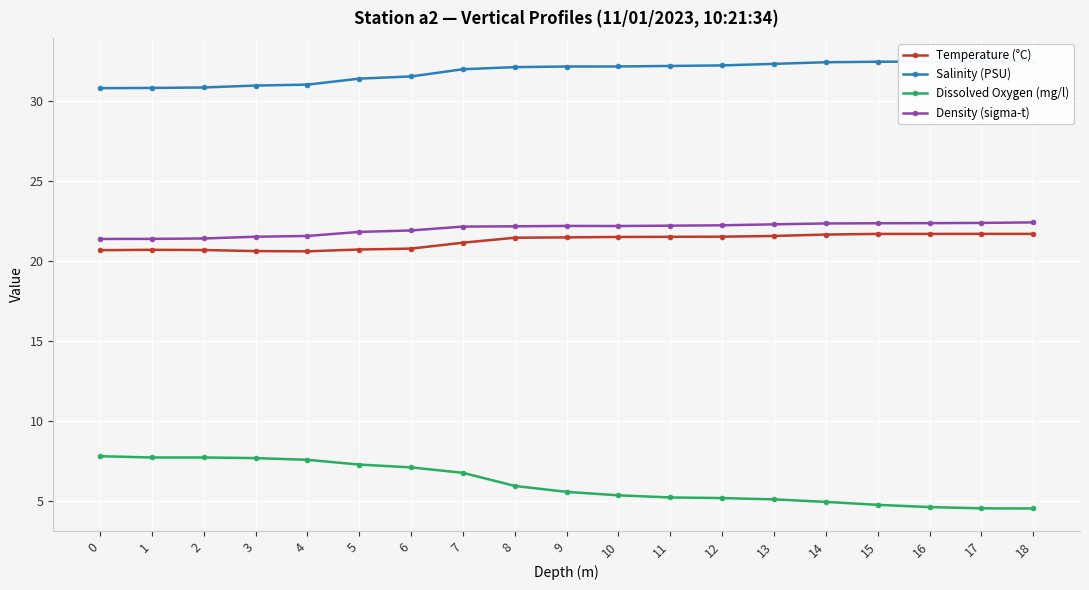

At which label does Density (sigma-t) reach its peak?

18